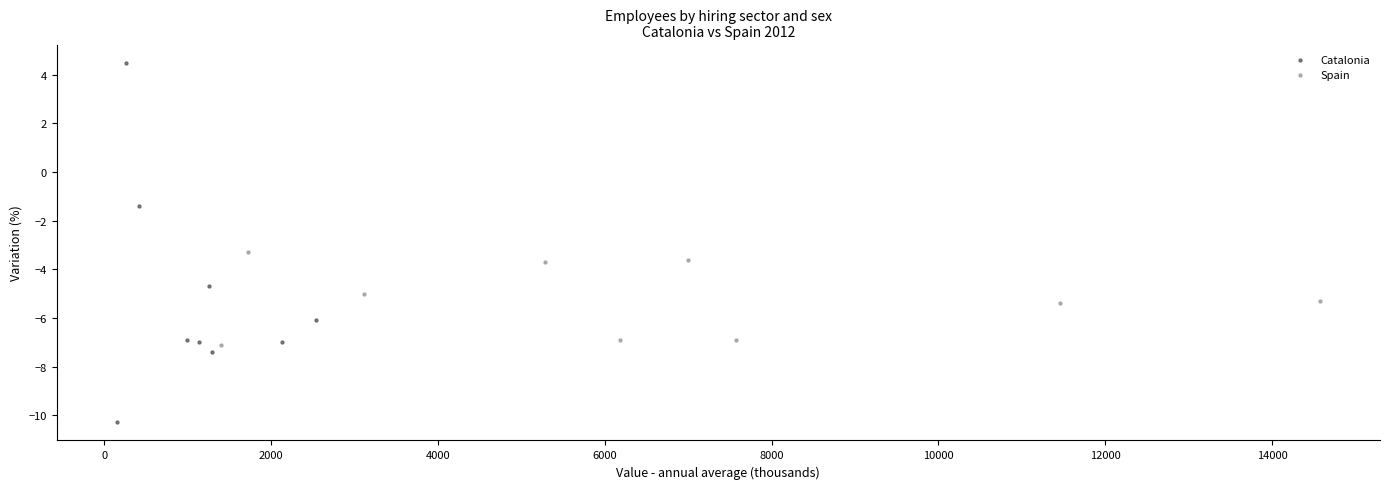

Which series has the largest Y range (max minus min)?

Catalonia